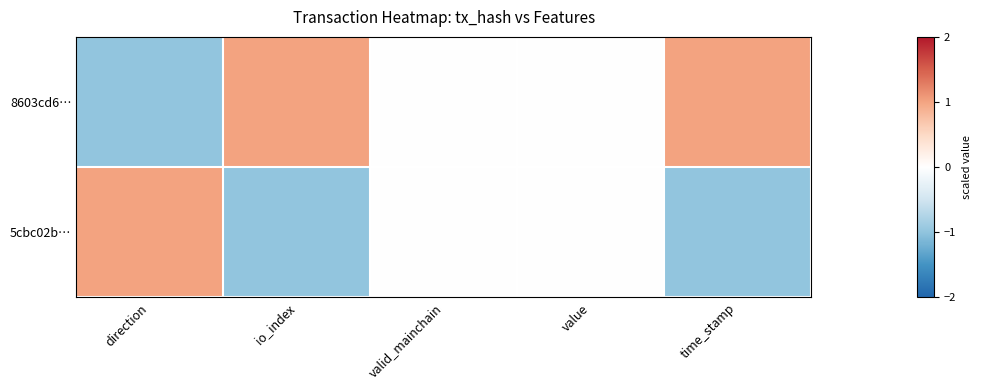

List the series in order of their overall mean, lowest first.

5cbc02b…, 8603cd6…